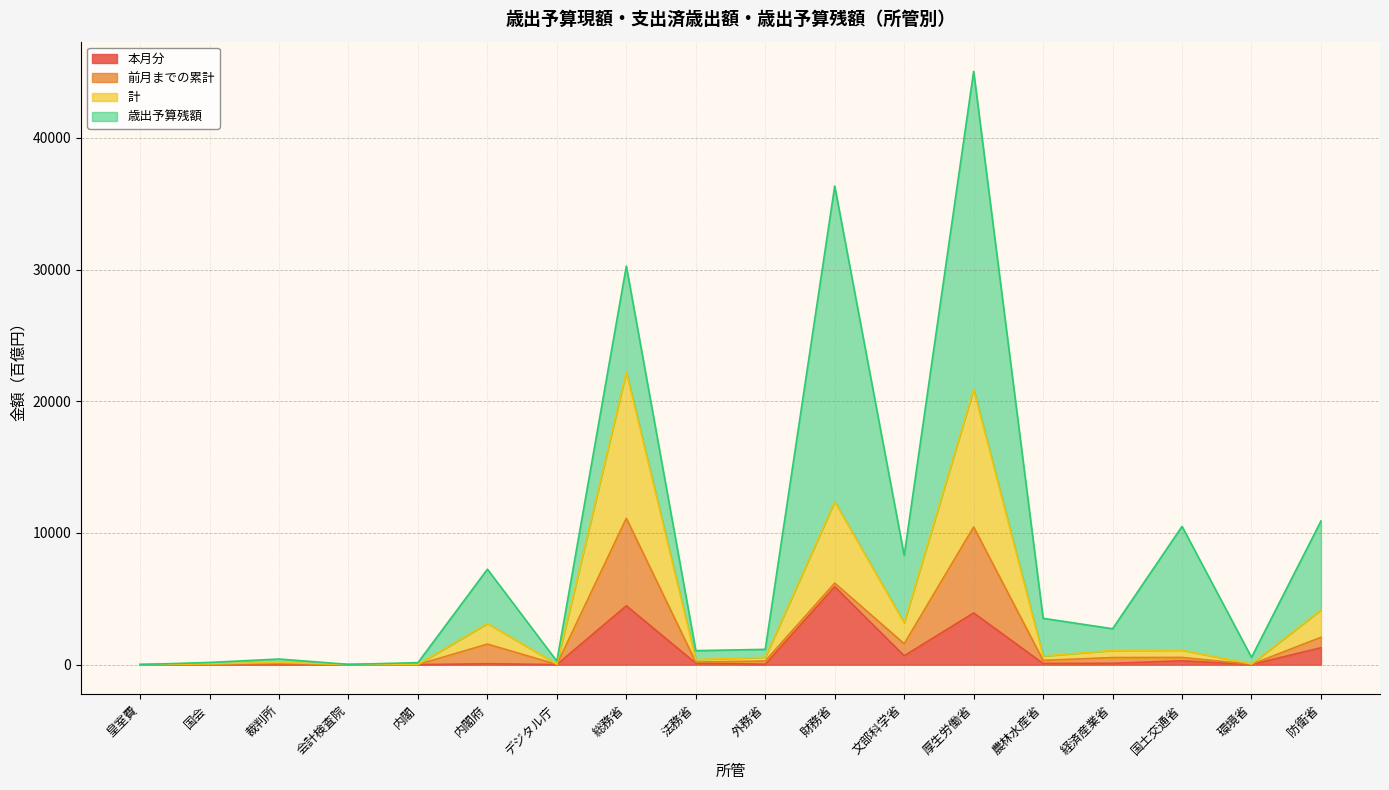

Which category has the highest value in the 本月分 series?

財務省